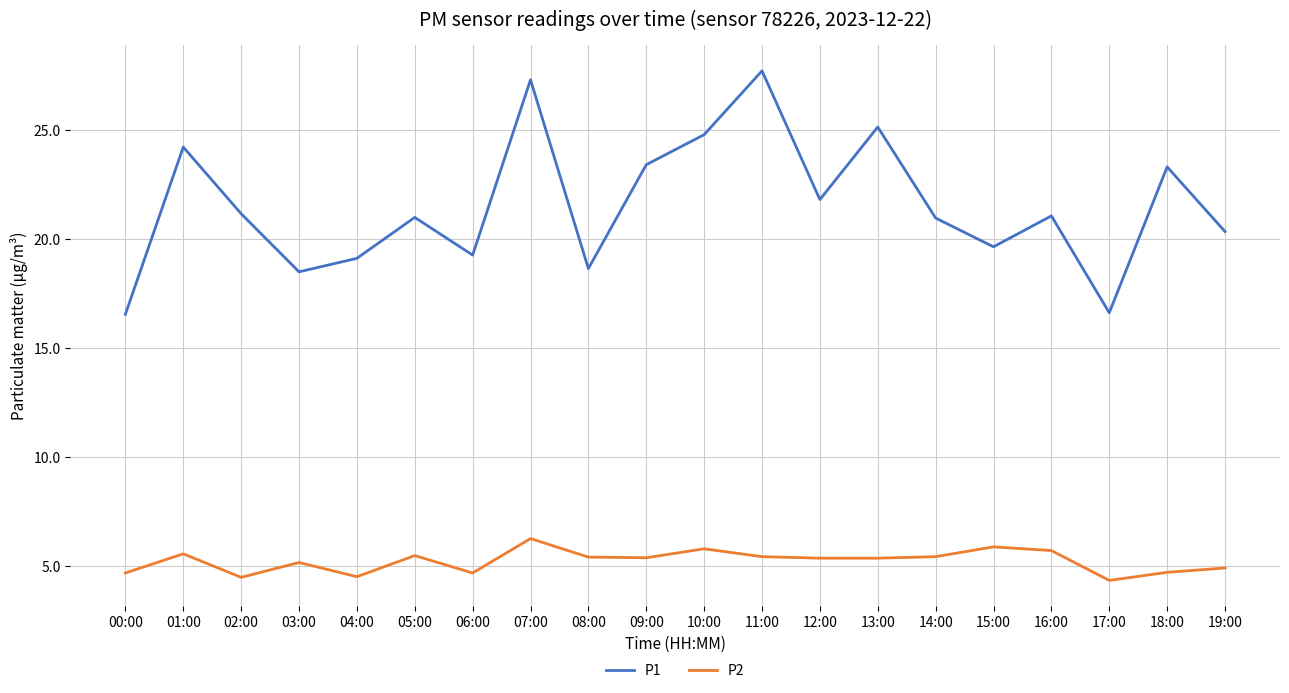

Where is the first local maximum for P2?

01:00